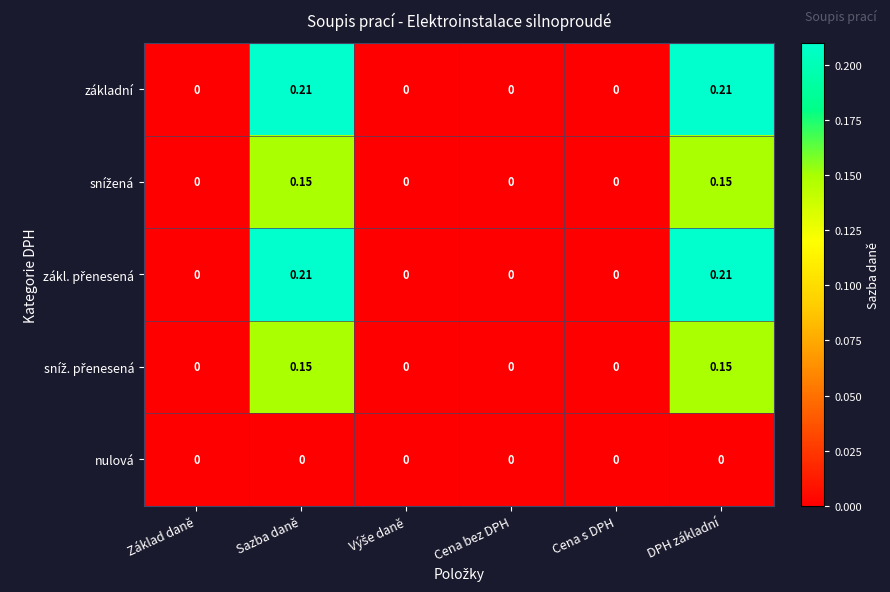

Count the number of data series in this chart.

5